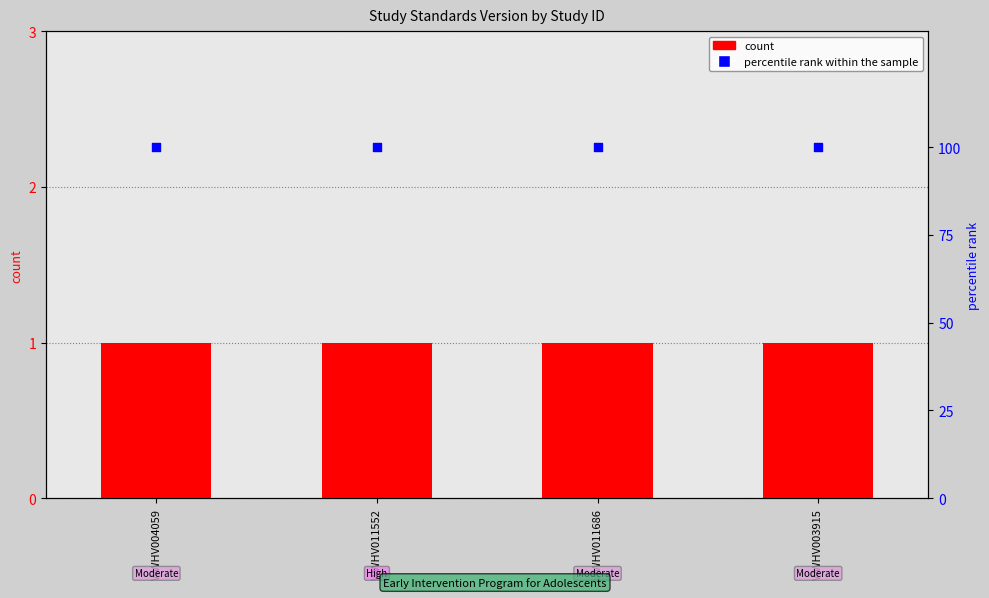

Which series reaches the maximum Y coordinate?

percentile rank within the sample